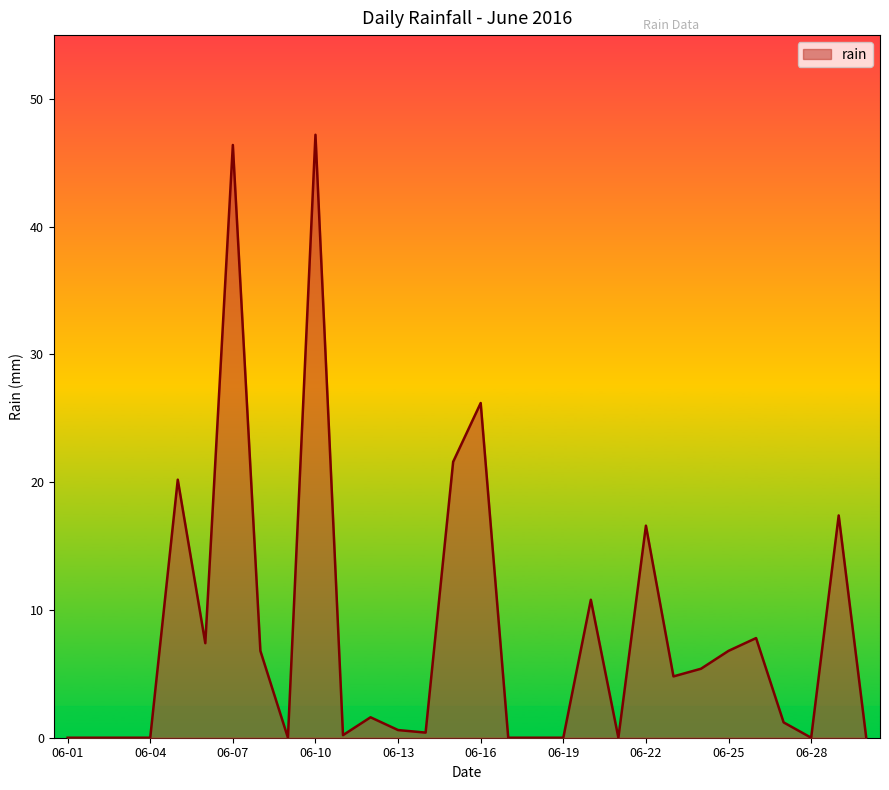

What is the difference between the maximum and minimum values?

47.2